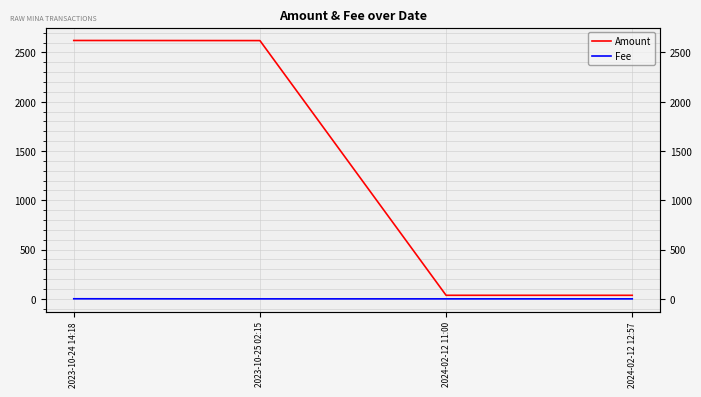

What is the difference between the maximum and minimum values in the Amount series?

2585.8